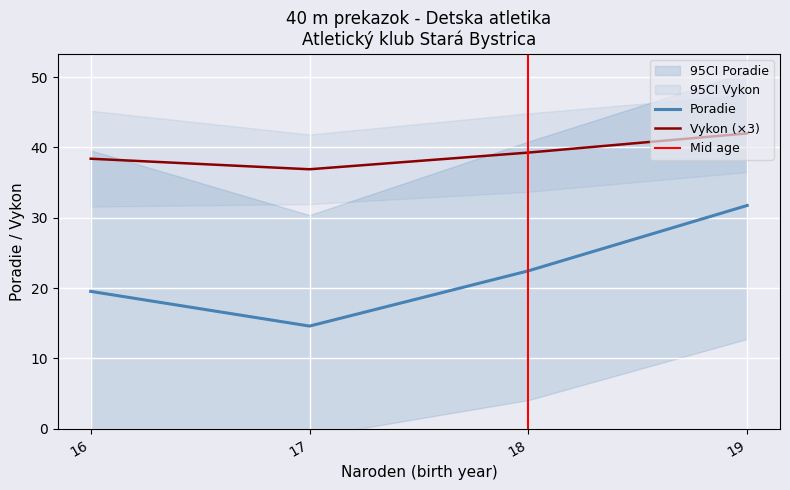

Between 18 and 18, which series saw the biggest shift?

Poradie